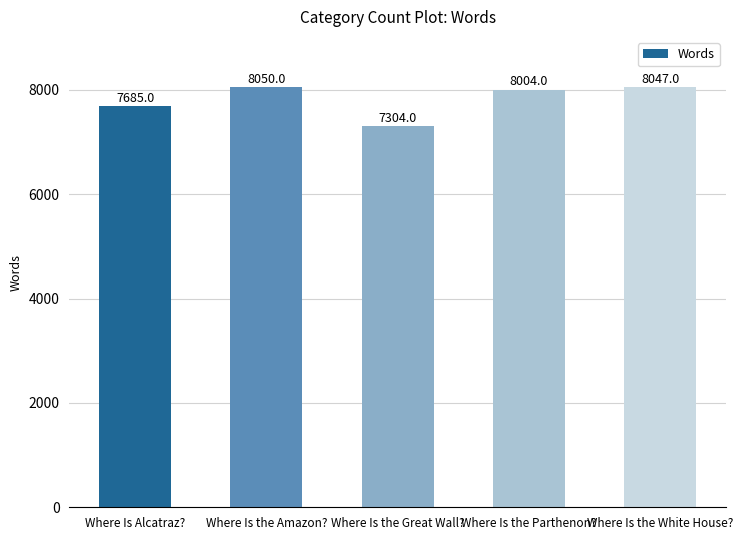

Reading left to right, transcribe all the data shown in this chart.

7685	8050	7304	8004	8047